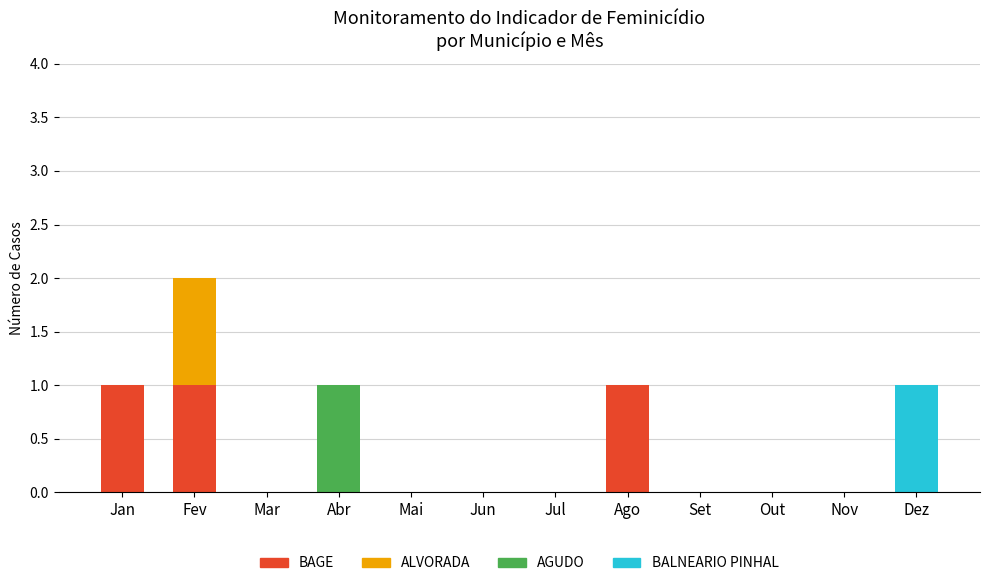

Is it true that BAGE equals 0 at Out?

True